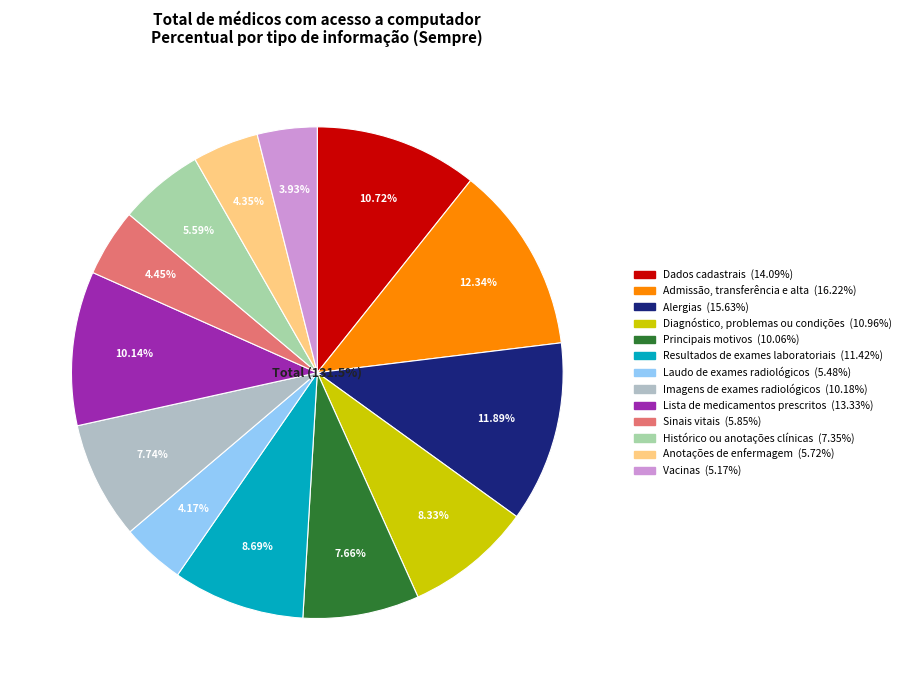

What percentage is the Alergias slice, to the nearest percent?

12%